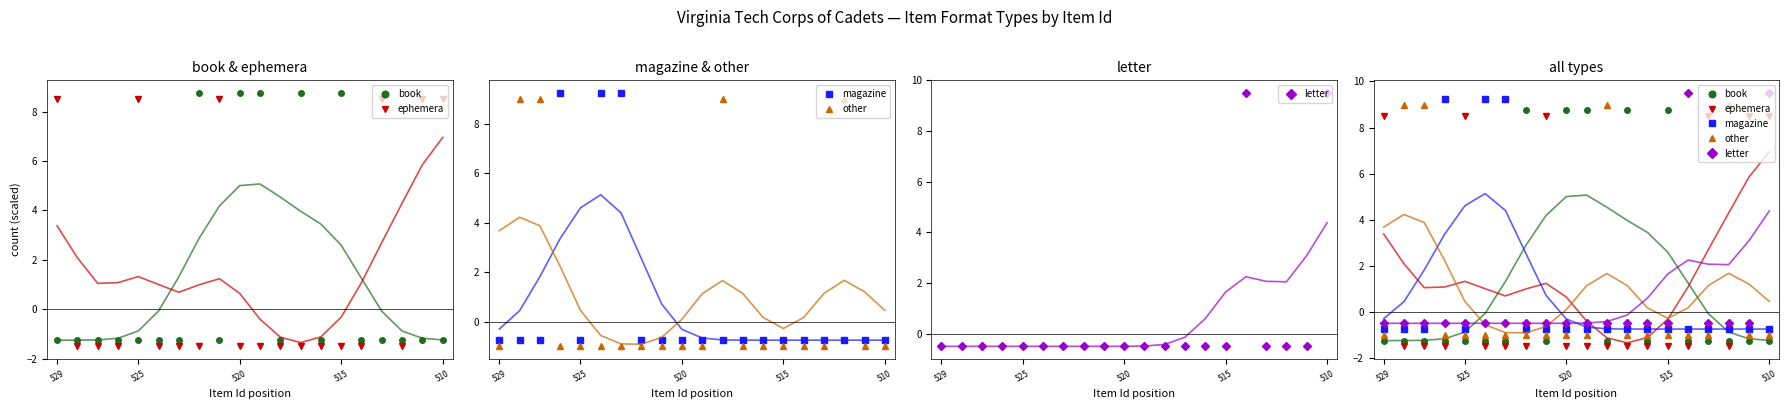

List the series in order of their overall mean, lowest first.

letter, magazine, other, book, ephemera